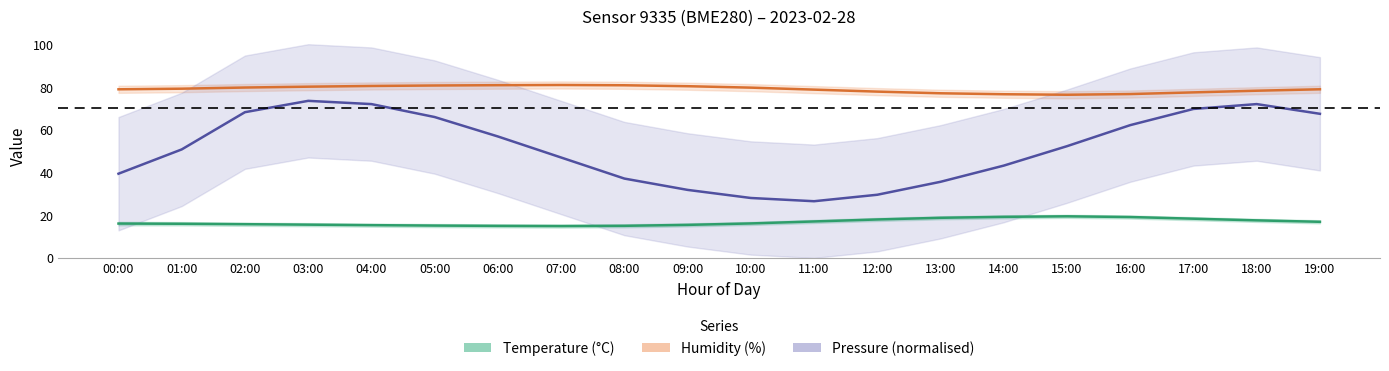

Is this an area chart (filled region under the line)?

No